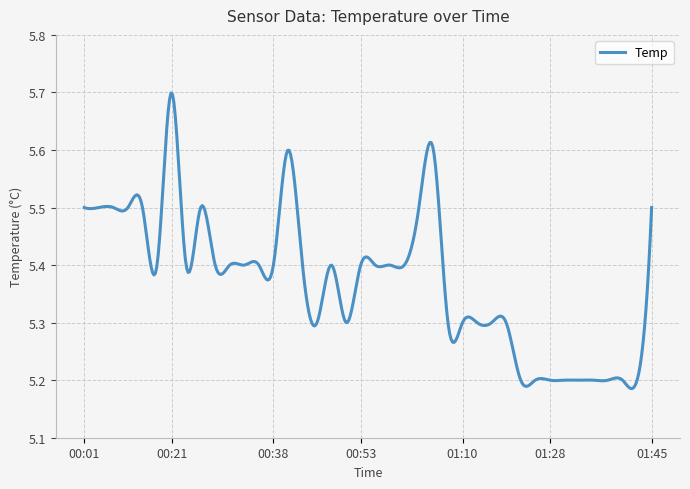

How many values are between 5 and 6?

400